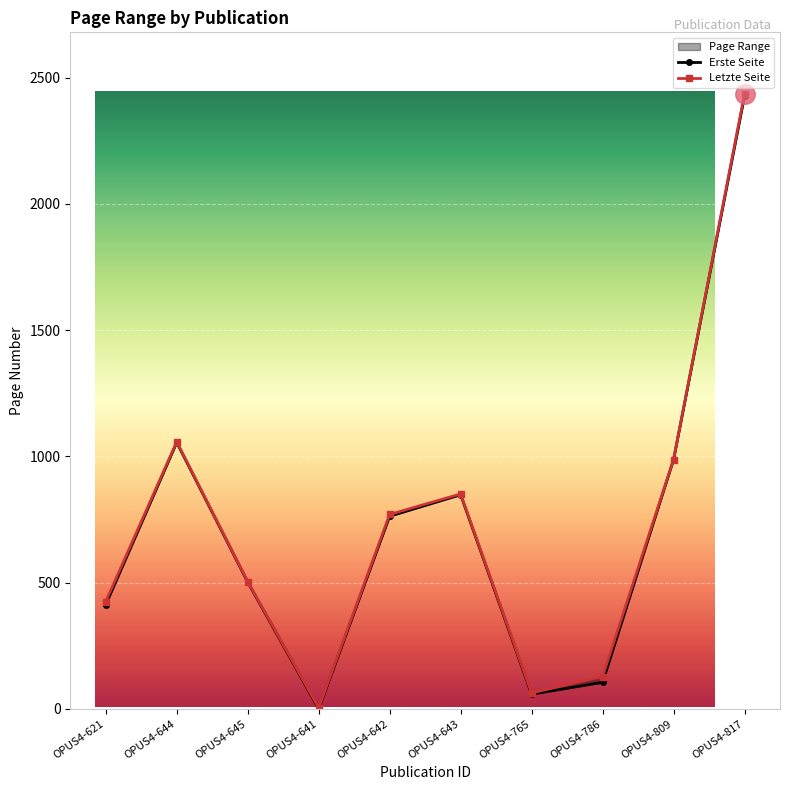

Which series has the largest range (max minus min)?

Letzte Seite